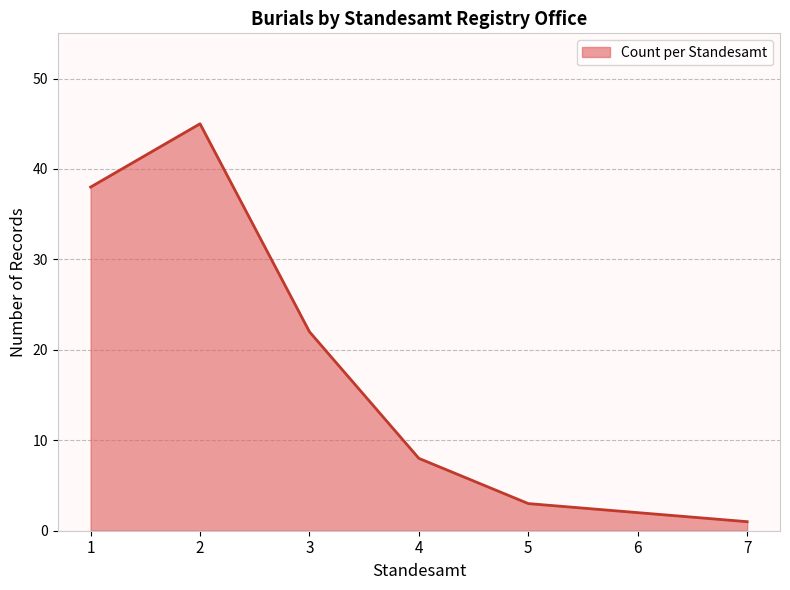

Which label corresponds to the smallest value in the chart?

7